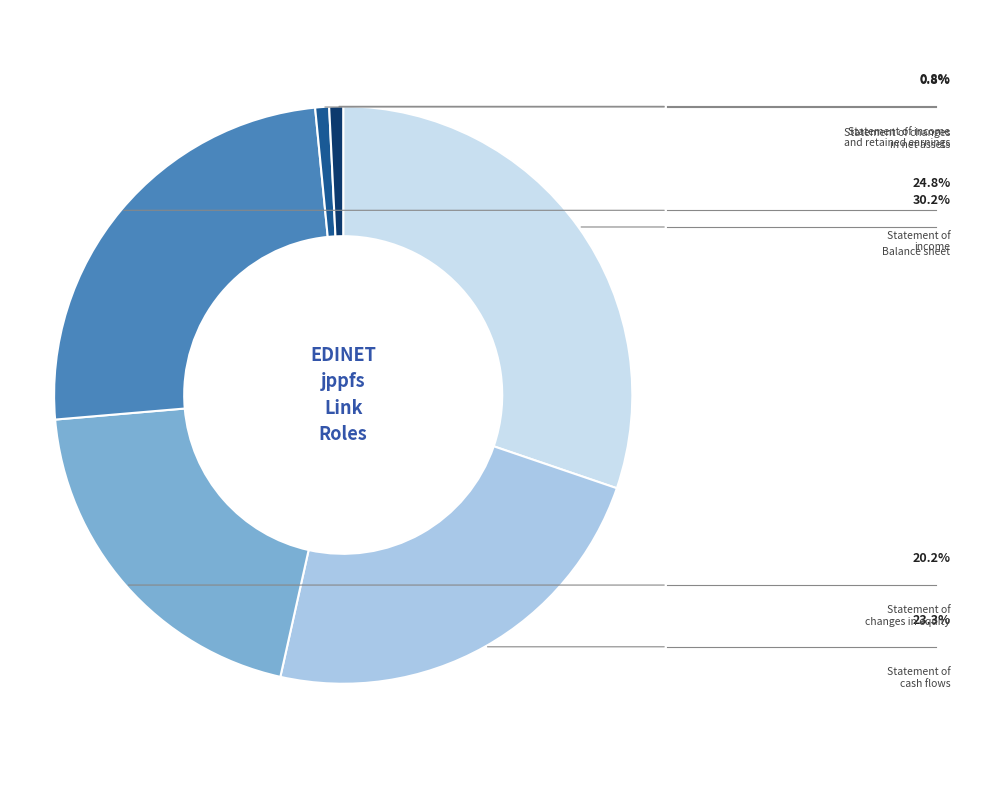

Is there a majority slice in this chart?

No